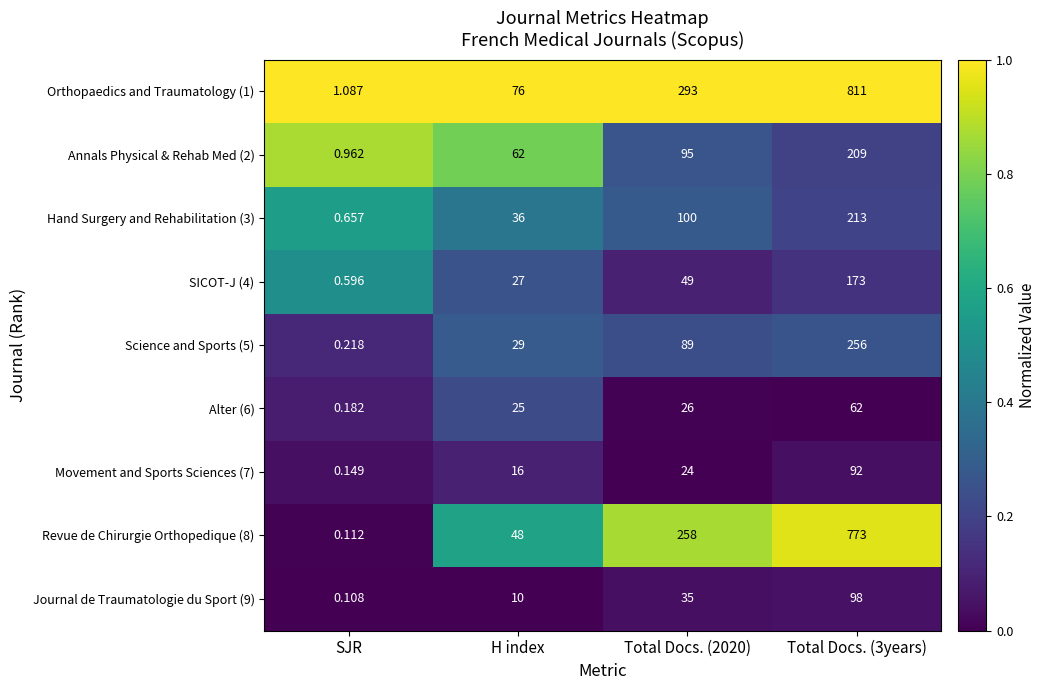

Is the value of Hand Surgery and Rehabilitation (3) at SJR greater than the value of Science and Sports (5) at H index?

No